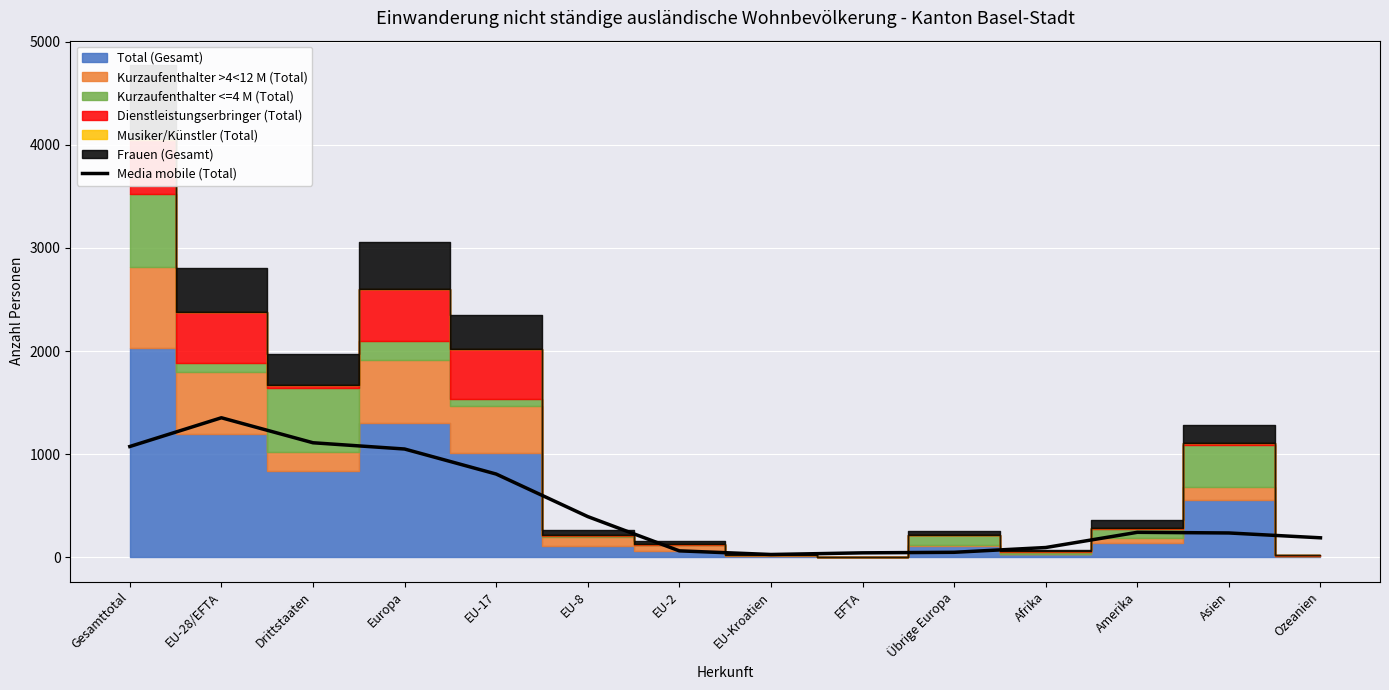

How many data points are less than 240?

7